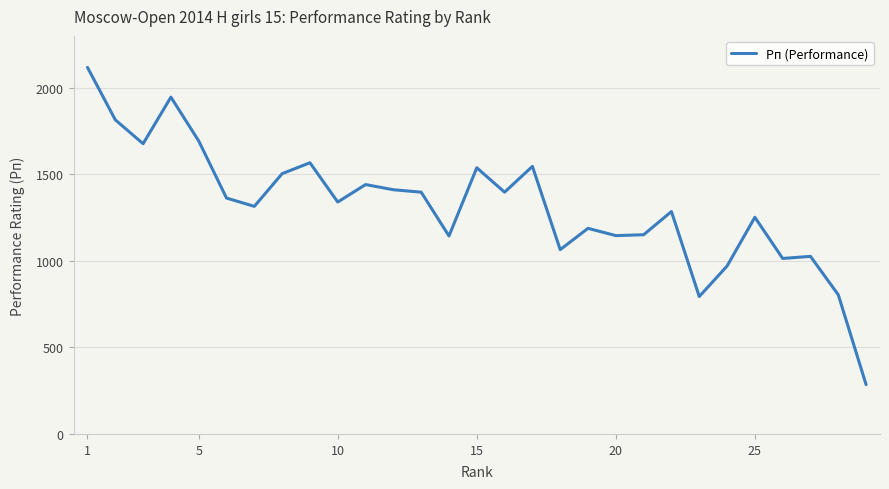

What is the maximum value shown in the chart?

2118